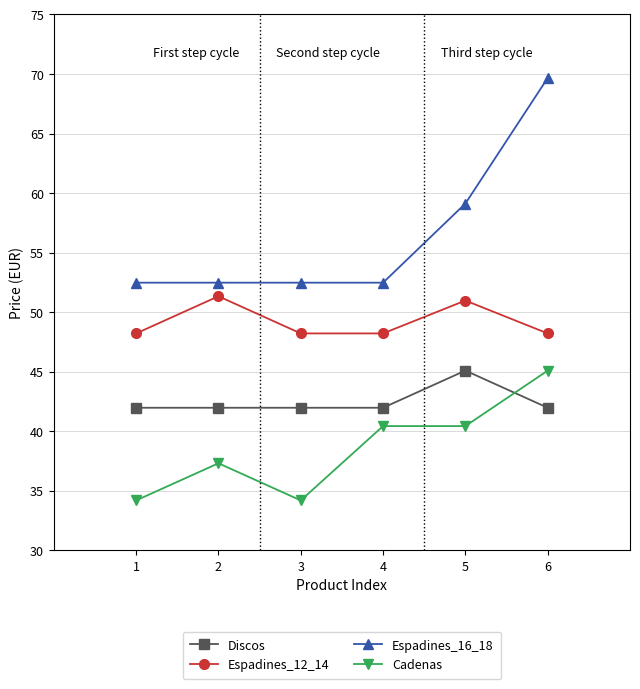

True or false: Discos has more than 2 points higher than both neighbors.

False